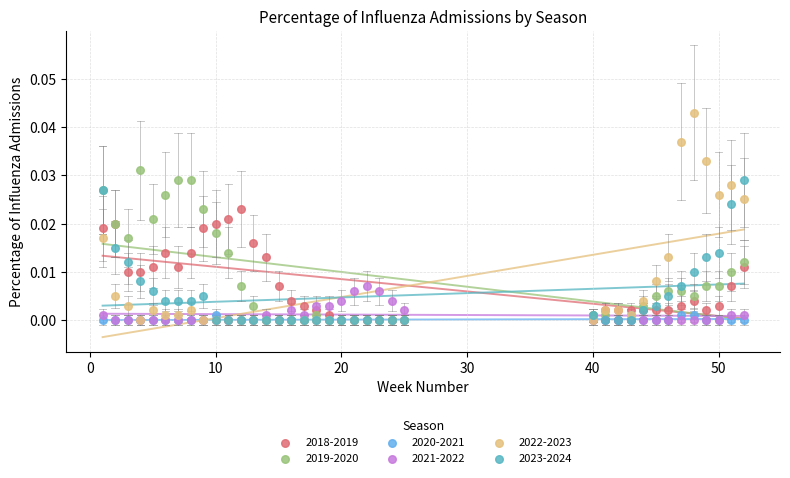

Which series contains the highest Y value?

2022-2023